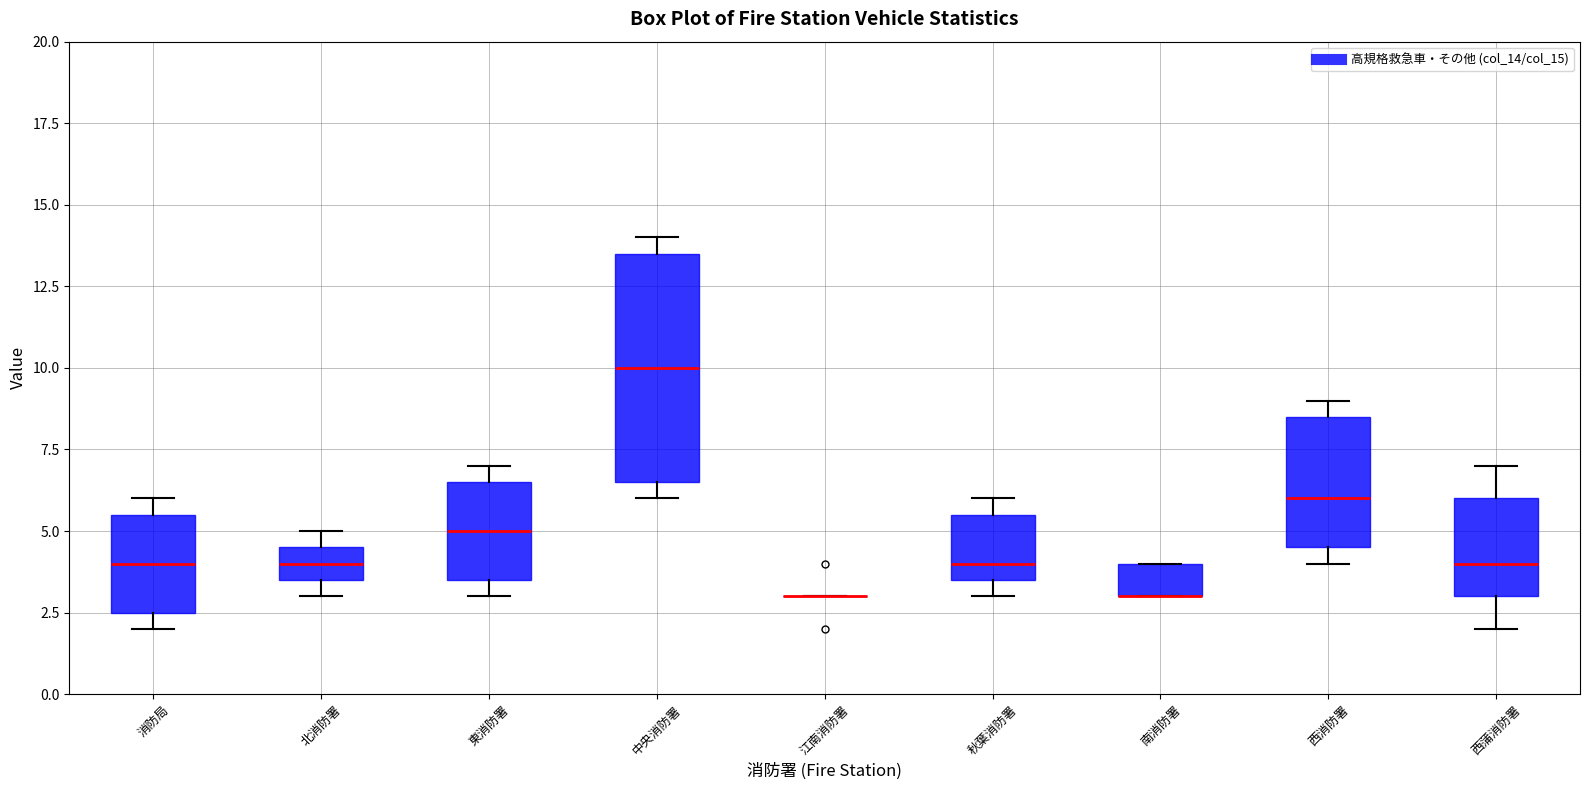

Reading left to right, read every box against the y-axis: the position of its median line, the range the box covers, and the ends of its whiskers. The values are not printed on the chart, so give them approximately, as read against the axis.

消防局: median 4.0, box 2.5 to 5.5, whiskers 2.0 to 6.0
北消防署: median 4.0, box 3.5 to 4.5, whiskers 3.0 to 5.0
東消防署: median 5.0, box 3.5 to 6.5, whiskers 3.0 to 7.0
中央消防署: median 10.0, box 6.5 to 13.5, whiskers 6.0 to 14.0
江南消防署: box collapsed to a line at 3.0, whiskers 3.0 to 3.0
秋葉消防署: median 4.0, box 3.5 to 5.5, whiskers 3.0 to 6.0
南消防署: median 3.0 (drawn on the box's lower edge), box 3.0 to 4.0, whiskers 3.0 to 4.0
西消防署: median 6.0, box 4.5 to 8.5, whiskers 4.0 to 9.0
西蒲消防署: median 4.0, box 3.0 to 6.0, whiskers 2.0 to 7.0